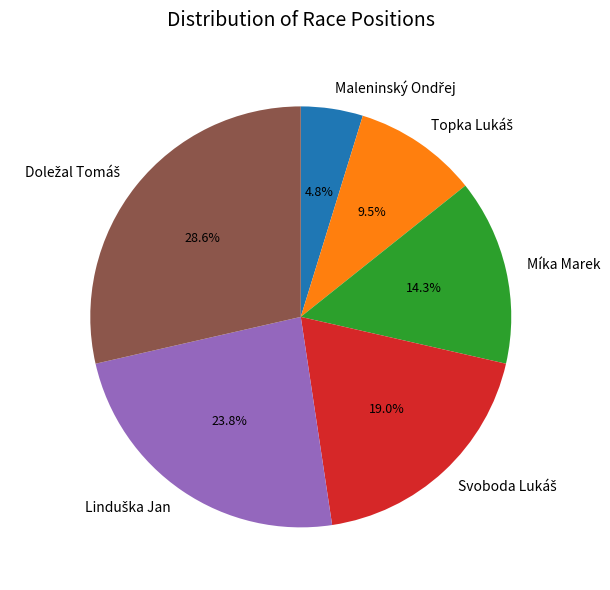

Is there any slice that represents more than half of the pie?

No